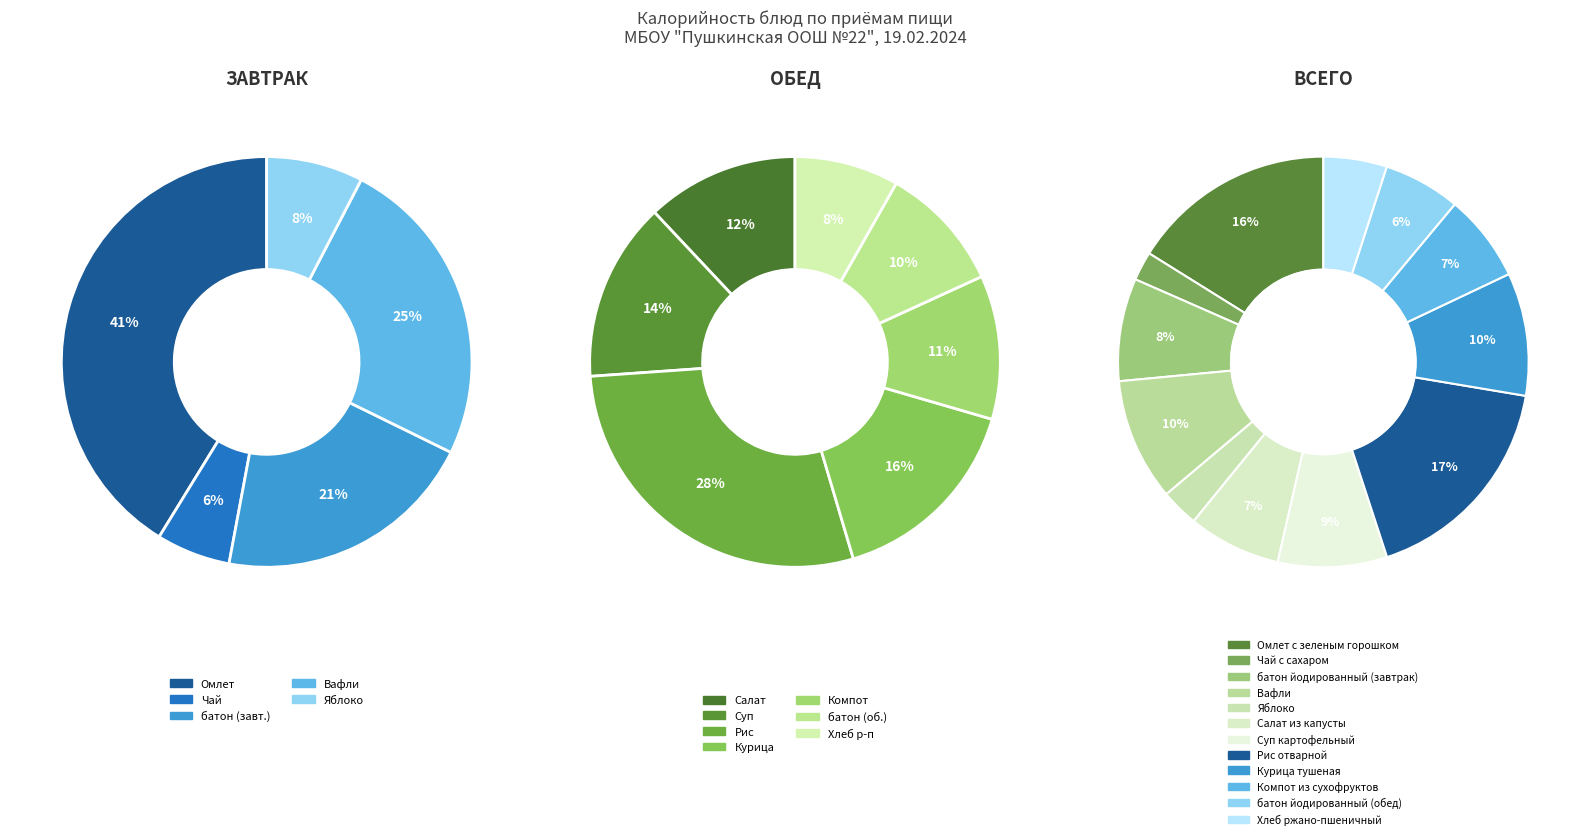

Is the sum of батон йодированный (обед) and Салат из капусты greater than half?

No